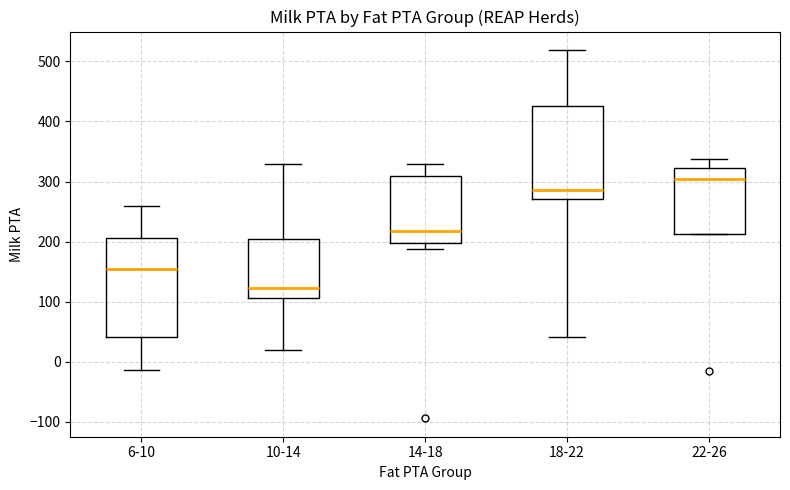

Reading left to right, transcribe this box plot: for each box, give where its median line is, the range the box spans, and where its two whiskers end, as read against the y-axis. The values are not printed on the chart, so give them approximately, as read against the axis.

6-10: median 150, box 40 to 210, whiskers -10 to 260
10-14: median 120, box 110 to 210, whiskers 20 to 330
14-18: median 220, box 200 to 310, whiskers 190 to 330
18-22: median 290, box 270 to 430, whiskers 40 to 520
22-26: median 300, box 210 to 320, whiskers 210 to 340